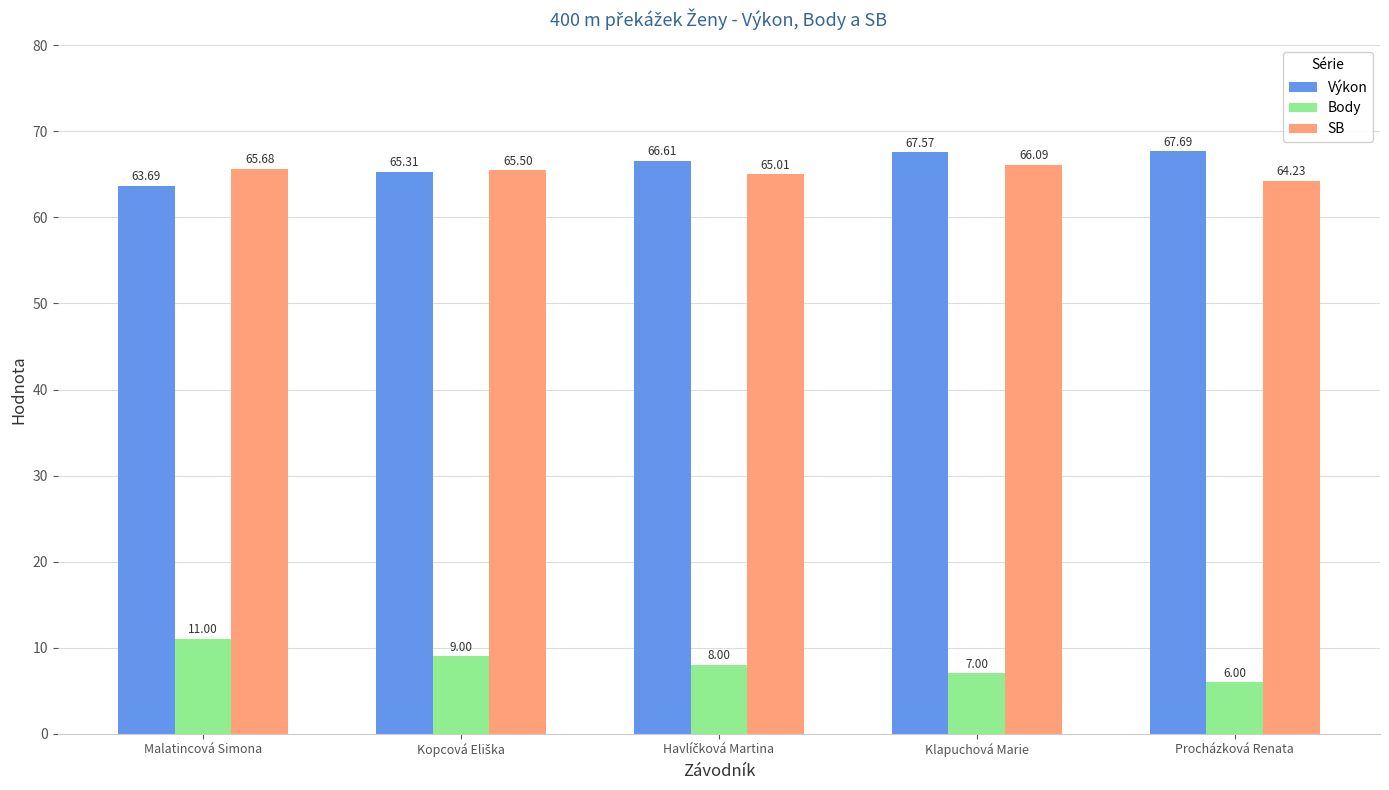

At how many categories does at least one series exceed 67?

2